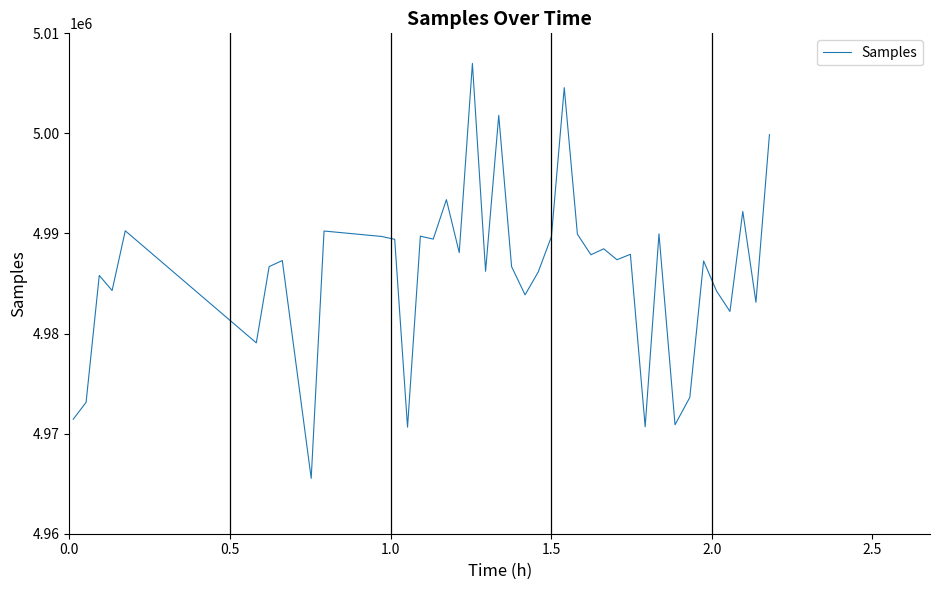

What is the minimum value shown in the chart?

4965531